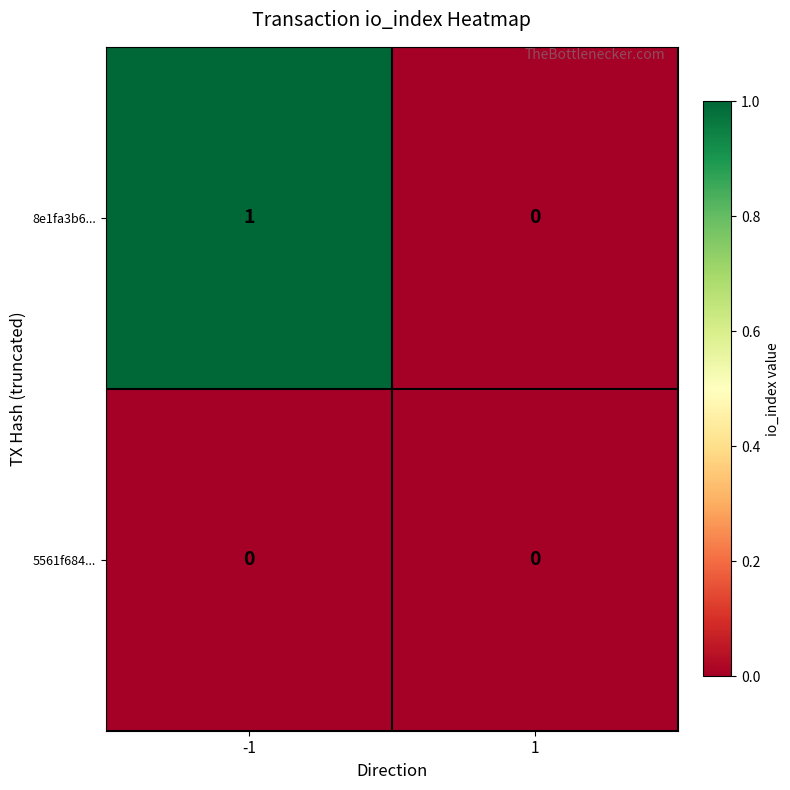

At which category is the sum across all series the highest?

-1